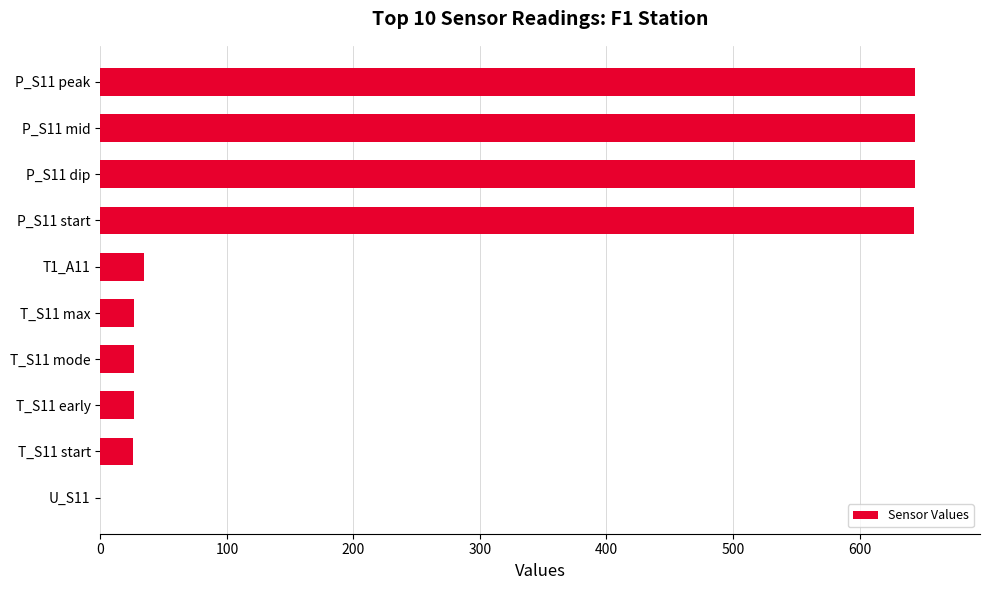

What is the sum of all values?

2713.8